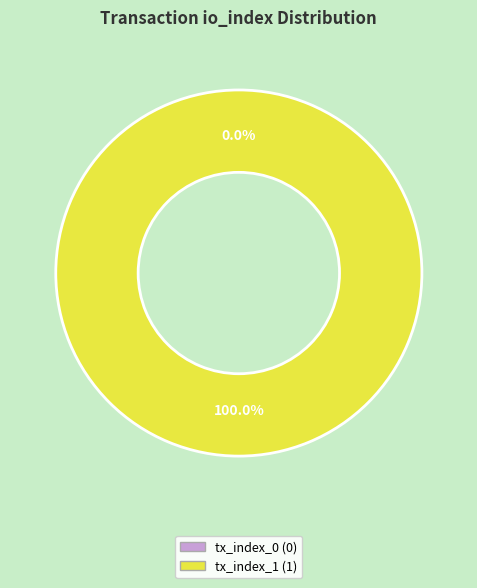

What percentage is the tx_index_1 slice, to the nearest percent?

100%